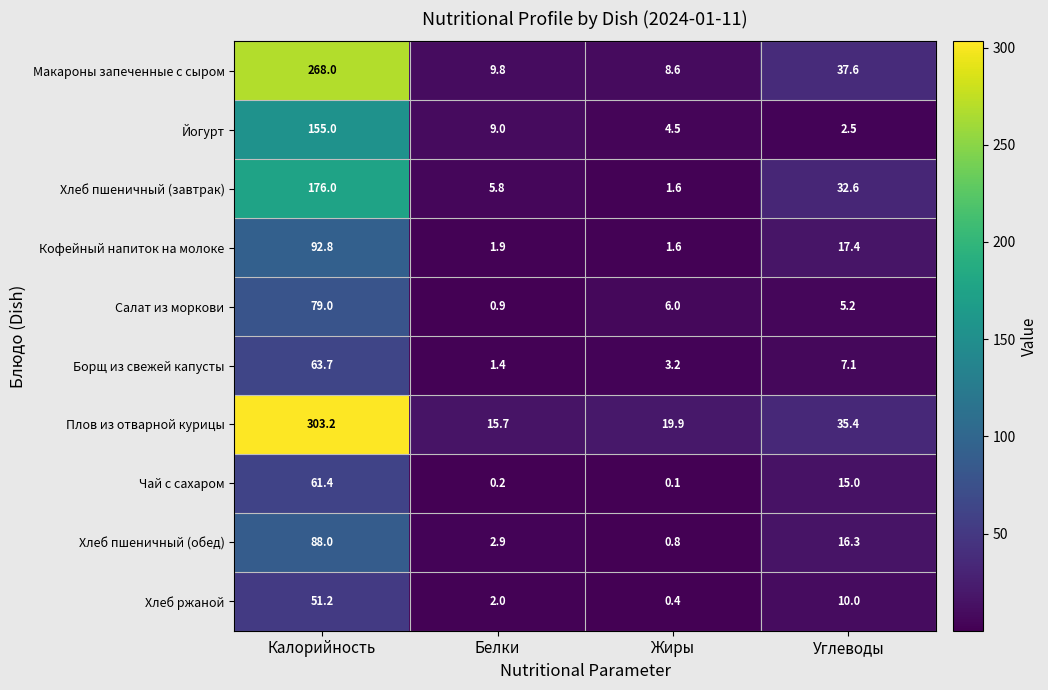

What is the maximum value for Борщ из свежей капусты?

63.7